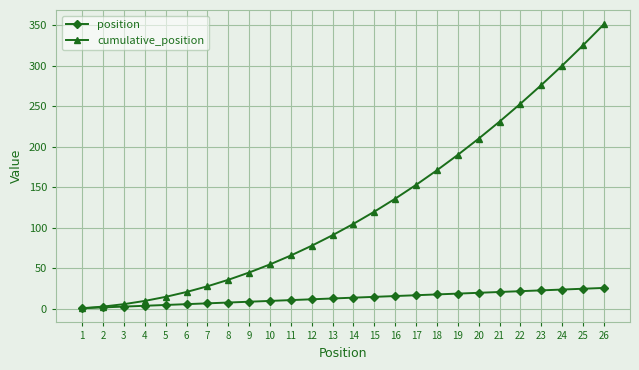

What is the sum of all cumulative_position values?

3276